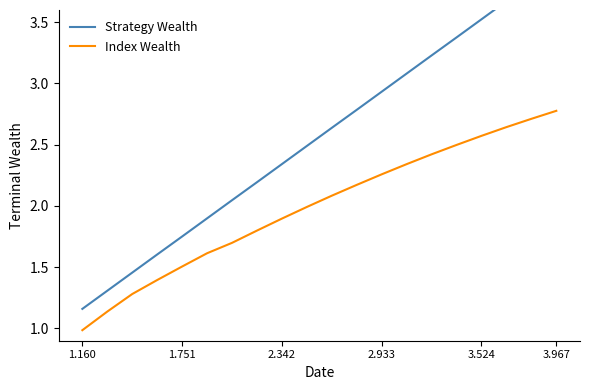

True or false: Index Wealth and Strategy Wealth intersect in this chart.

False